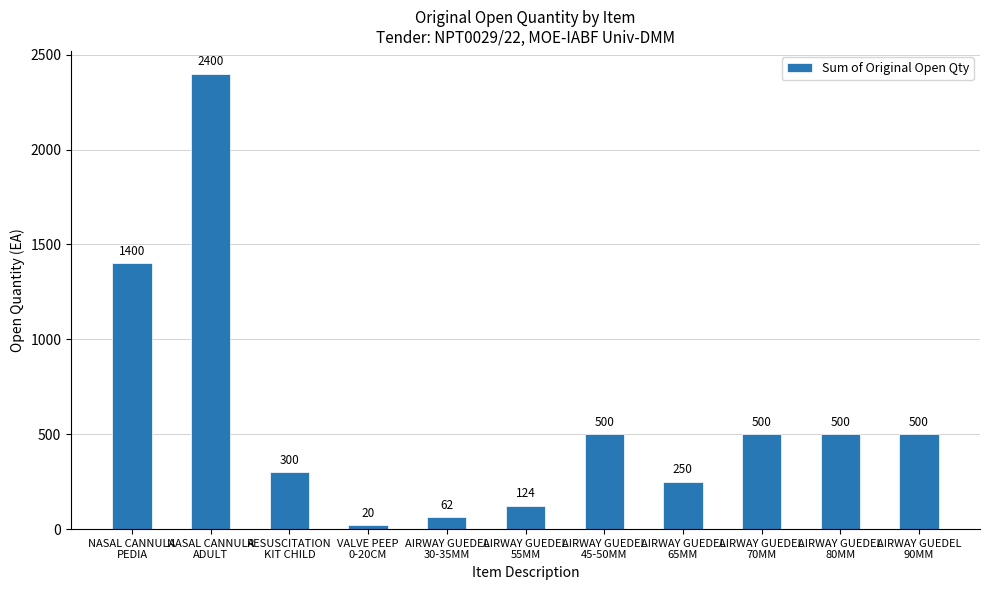

What is the minimum value shown in the chart?

20